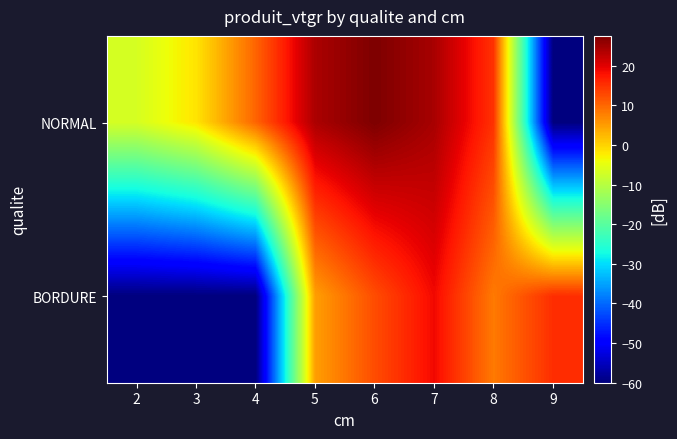

How many categories are shown in the chart?

8